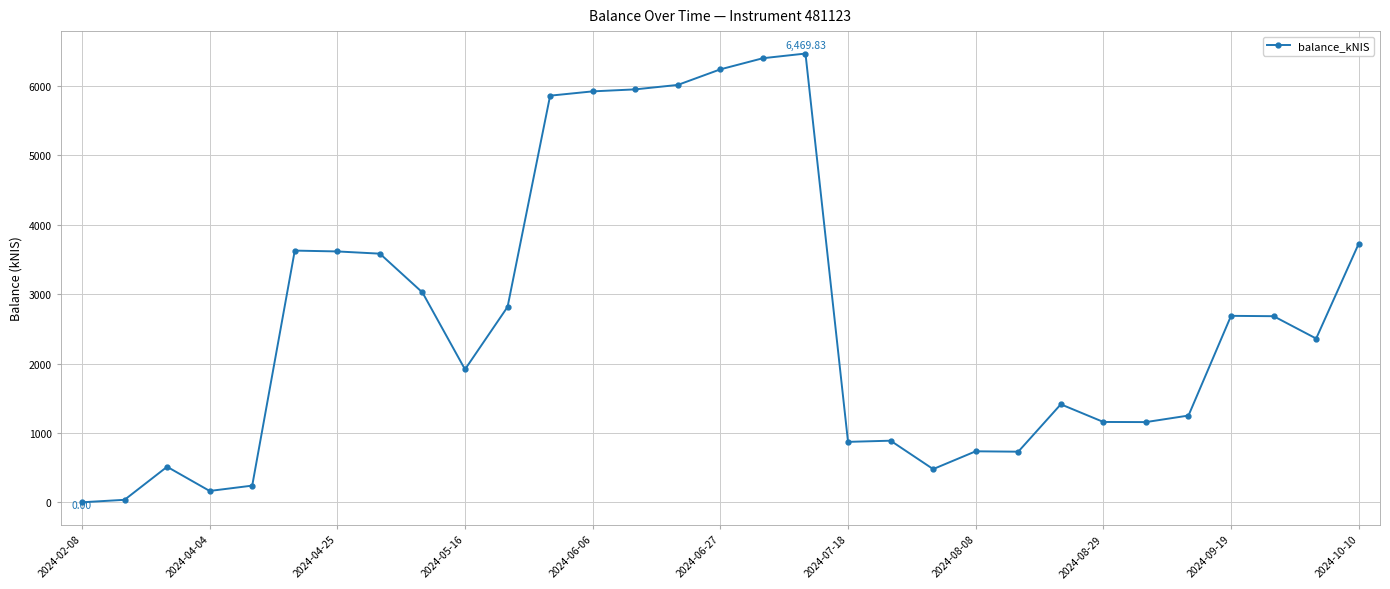

How many lines are shown in the chart?

1